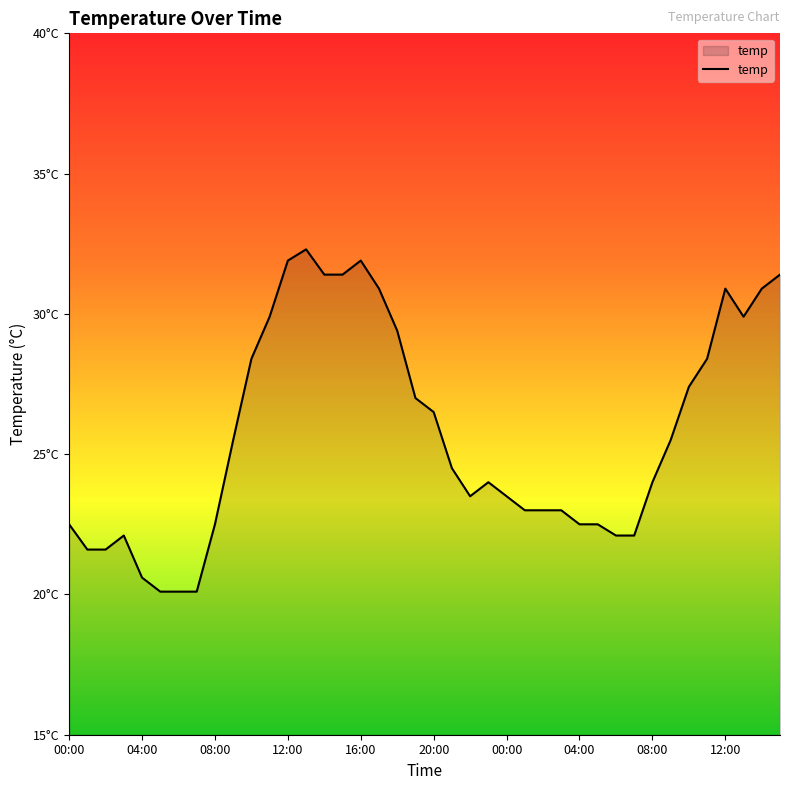

Does the chart have visible grid lines?

No